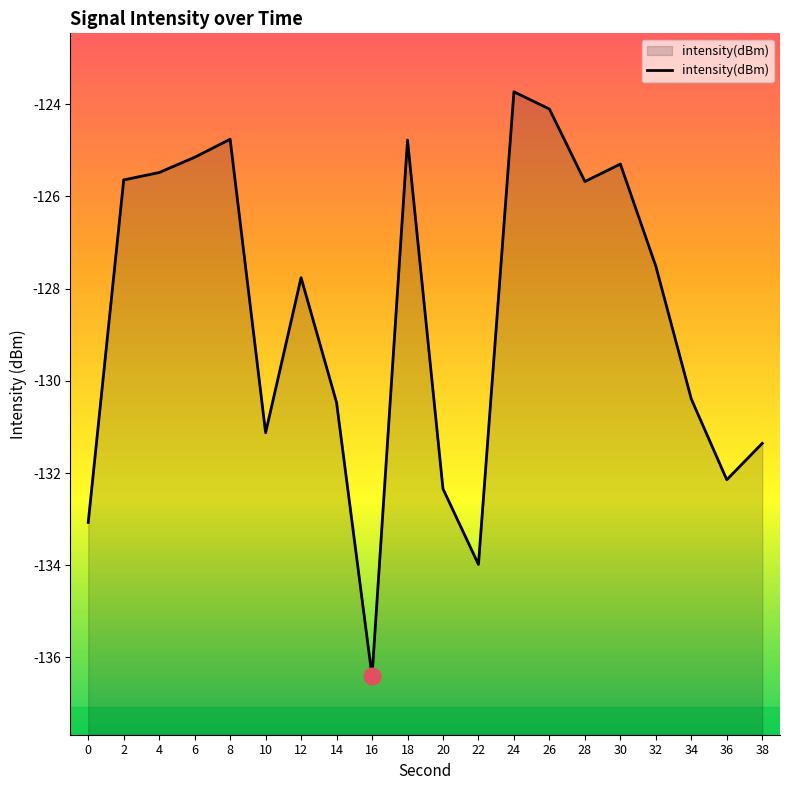

List the labels in order of value, smallest first.

16, 22, 0, 20, 36, 38, 10, 14, 34, 12, 32, 28, 2, 4, 30, 6, 18, 8, 26, 24